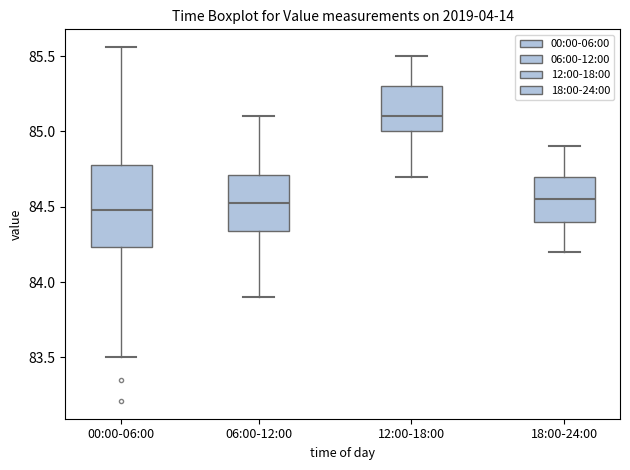

Reading left to right, read every box against the y-axis: the position of its median line, the range the box covers, and the ends of its whiskers. The values are not printed on the chart, so give them approximately, as read against the axis.

00:00-06:00: median 84.50, box 84.25 to 84.80, whiskers 83.50 to 85.55
06:00-12:00: median 84.55, box 84.35 to 84.70, whiskers 83.90 to 85.10
12:00-18:00: median 85.10, box 85.00 to 85.30, whiskers 84.70 to 85.50
18:00-24:00: median 84.55, box 84.40 to 84.70, whiskers 84.20 to 84.90